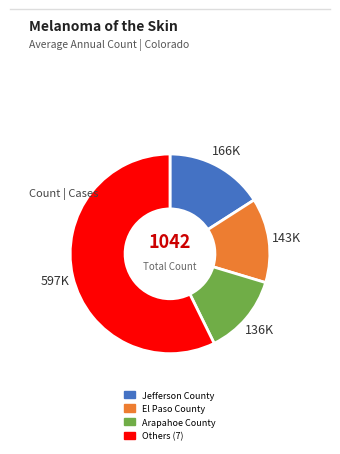

Is there a majority slice in this chart?

Yes